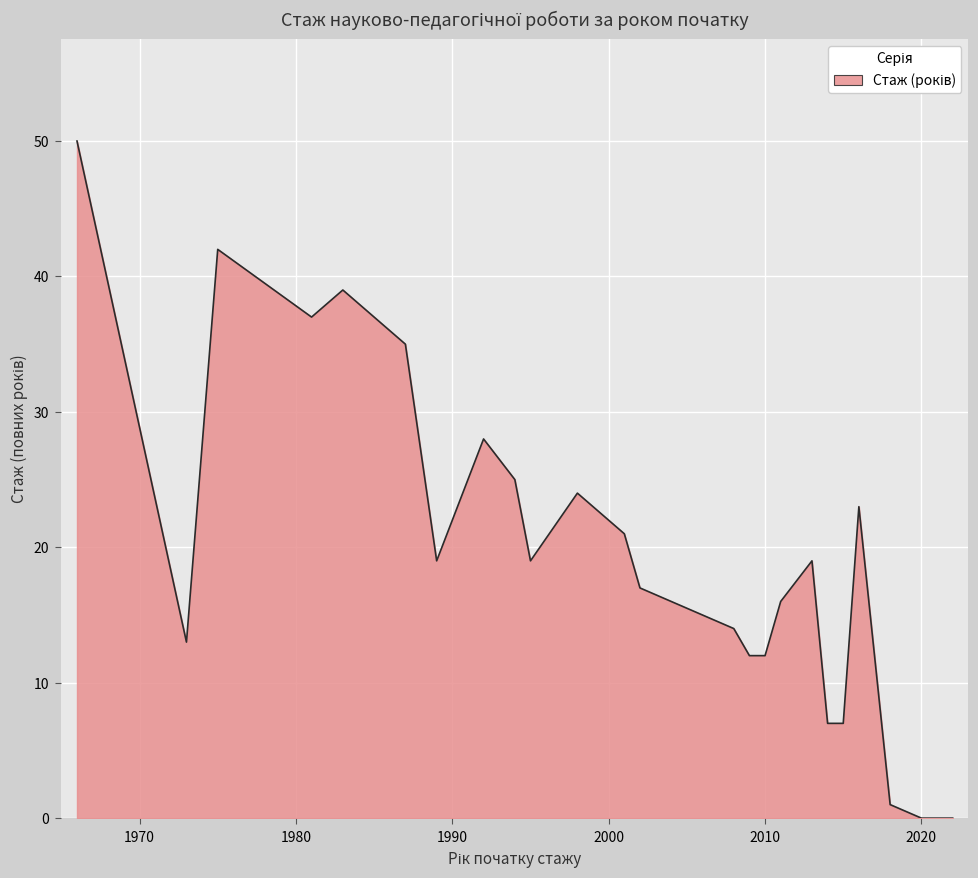

What is the greatest value displayed?

50